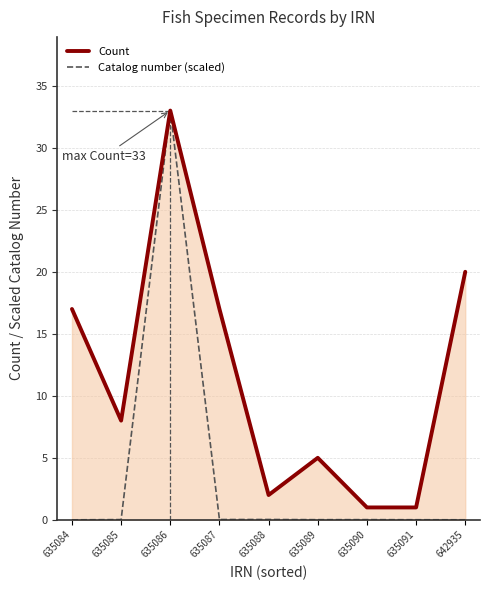

At which category does Count reach its first local peak?

635086